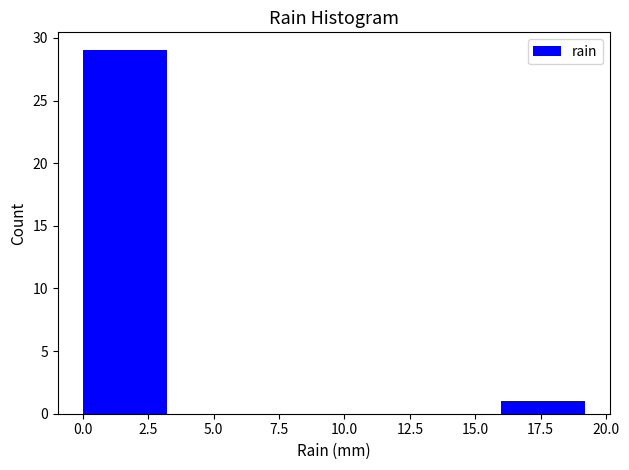

Which range on the x-axis has the tallest bar?

0.0 to 3.2